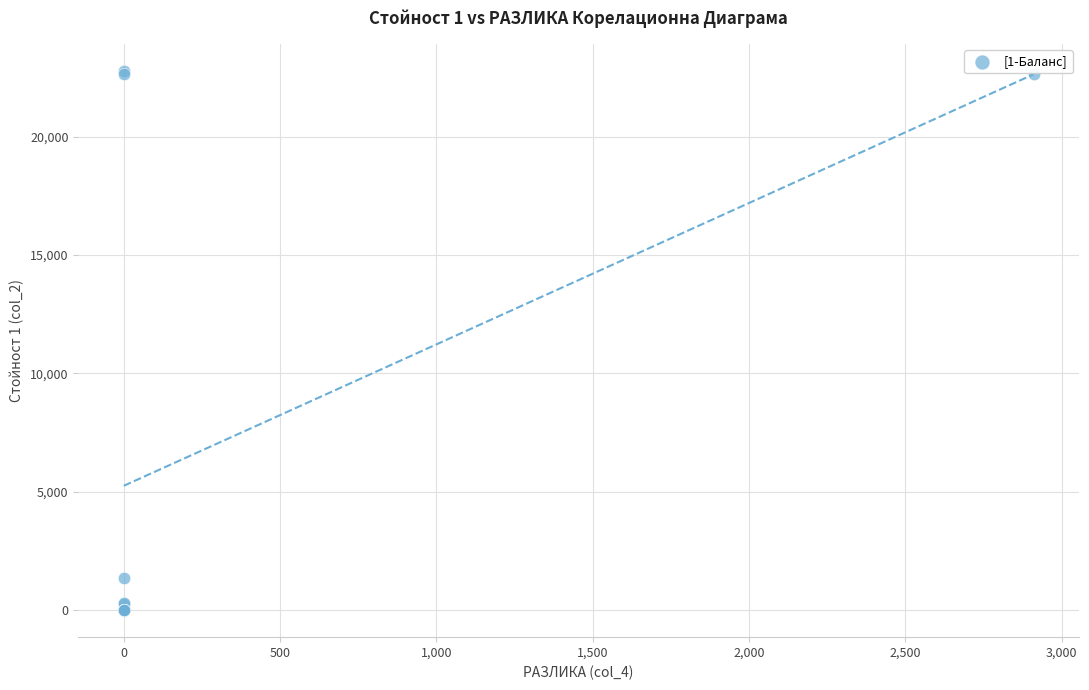

What Y value in the scatter plot is closest to 11391?

1356